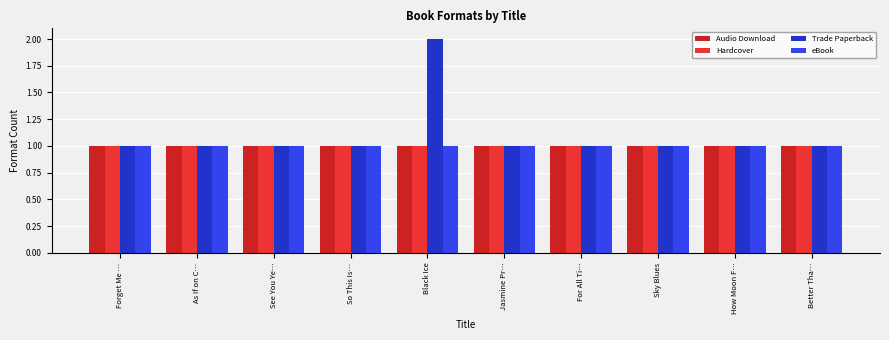

What is the maximum value for Audio Download?

1